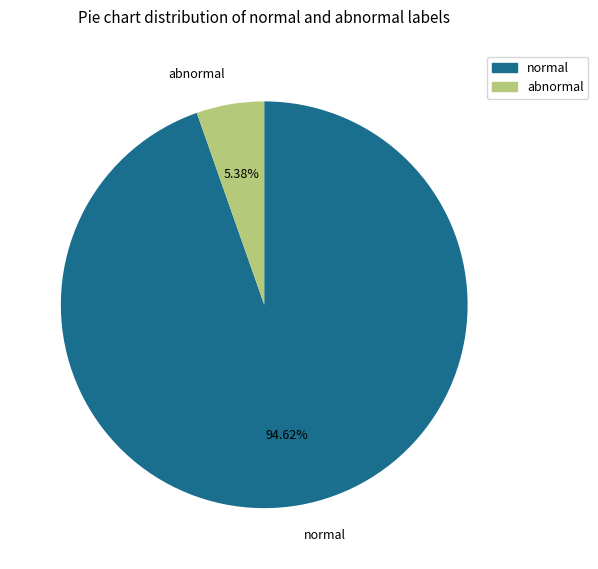

Which category has the smallest portion of the pie?

abnormal